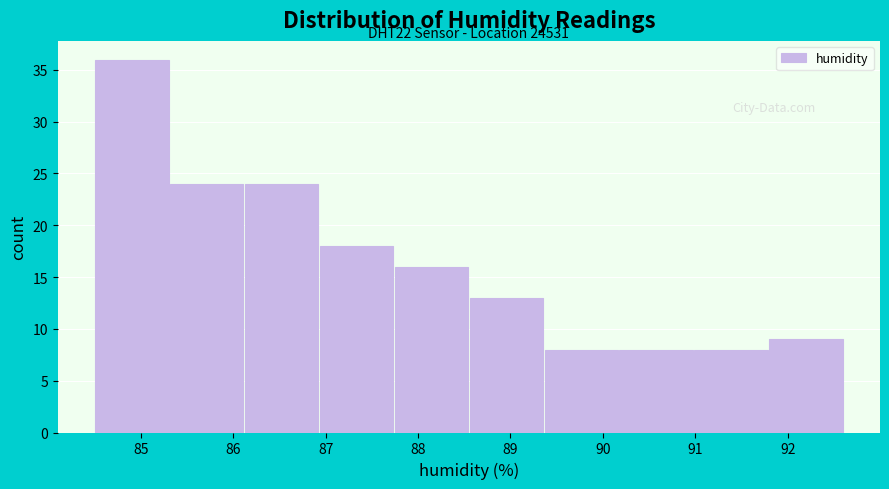

Over which range of the x-axis is the bar tallest?

84.50 to 85.31